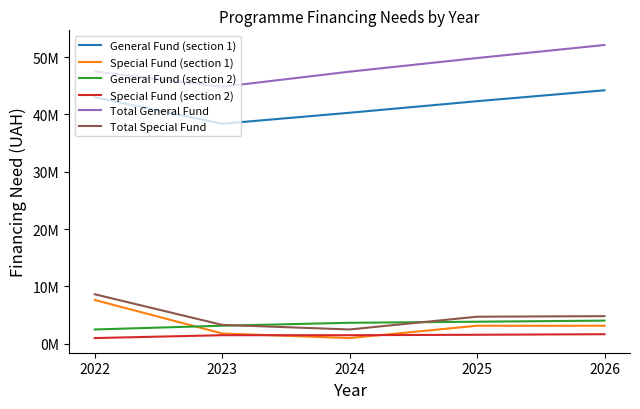

What are all the series names shown in the legend?

General Fund (section 1), Special Fund (section 1), General Fund (section 2), Special Fund (section 2), Total General Fund, Total Special Fund